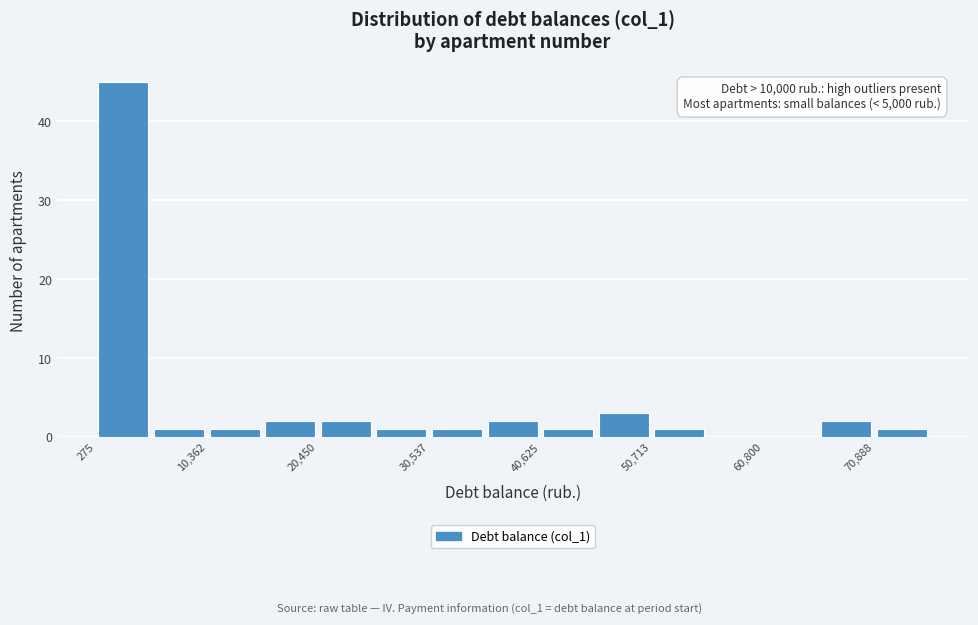

Around what value on the x-axis is the tallest bar? Give the approximate position of its centre, as read against the axis.

2000